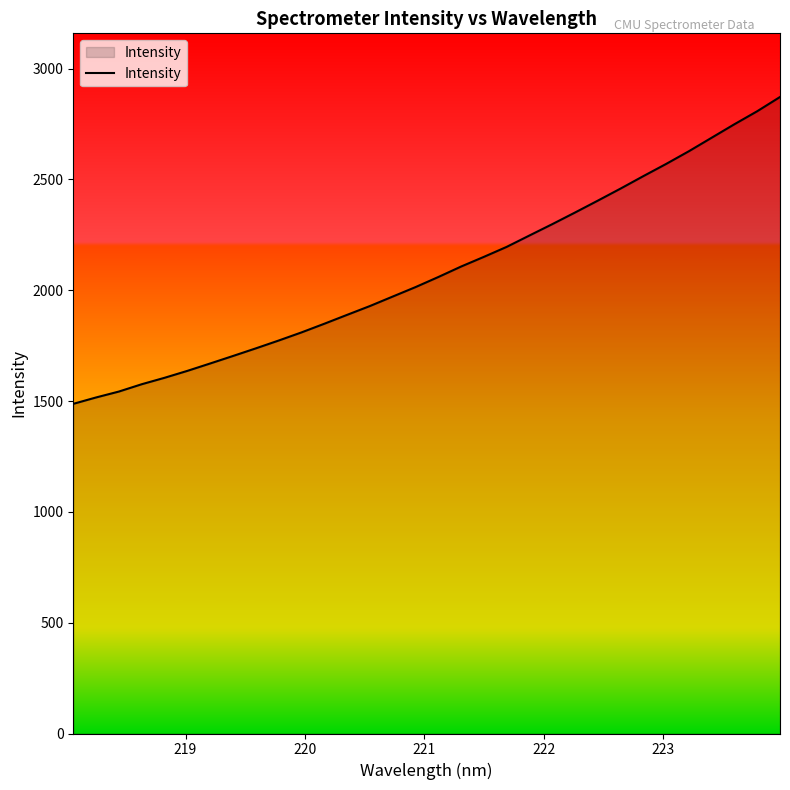

What is the sum of all values?

66805.1